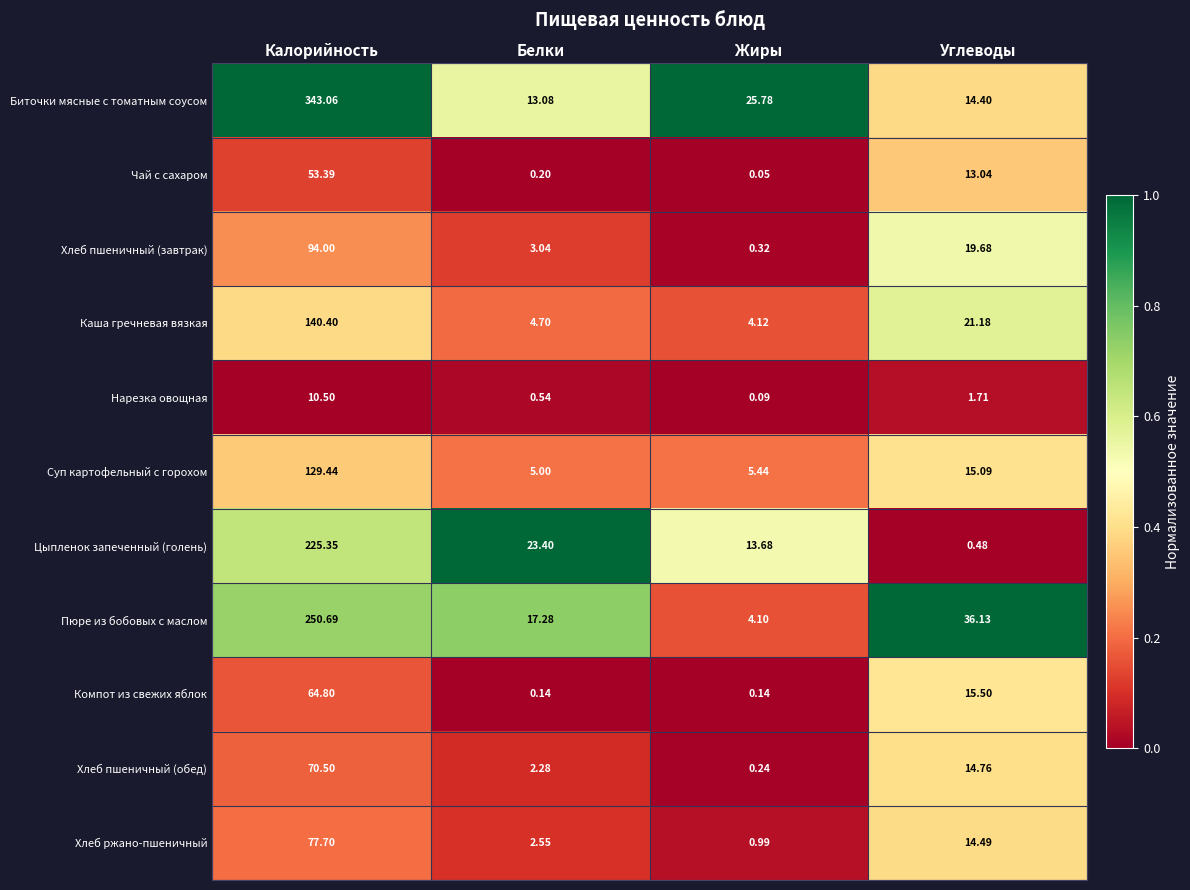

Which series has the widest spread of values?

Биточки мясные с томатным соусом